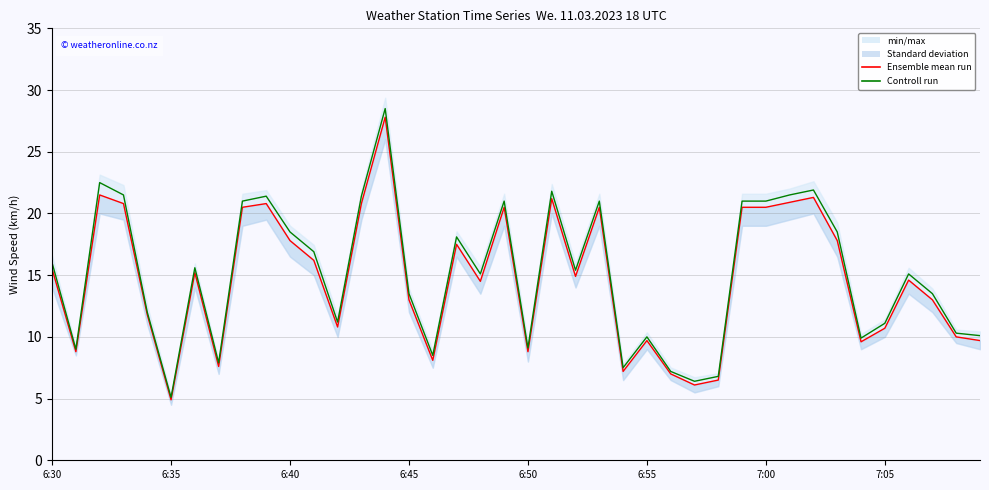

What is the sum of the Ensemble mean run values at 20 and 17?

26.3